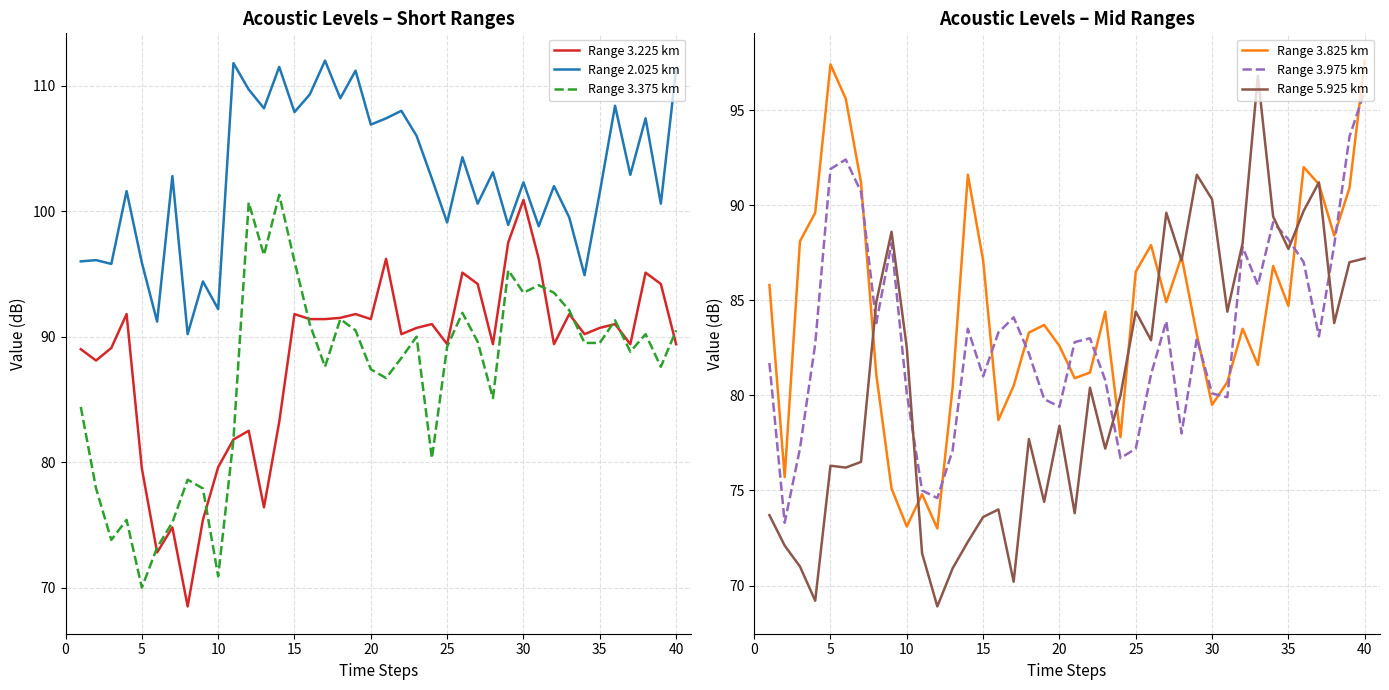

Is it true that Range 3.375 km equals 58.7 at 30?

False